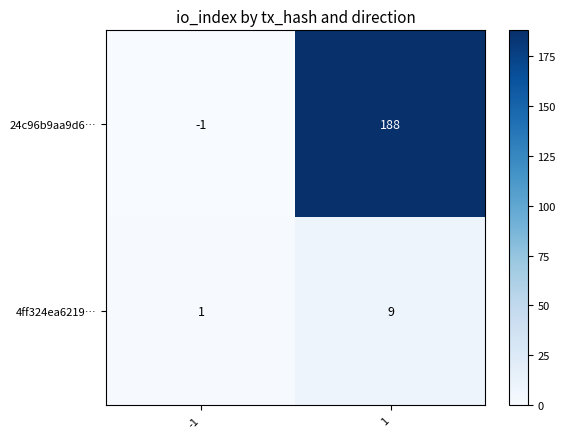

The value of 24c96b9aa9d6… at 1 is 188. True or false?

True